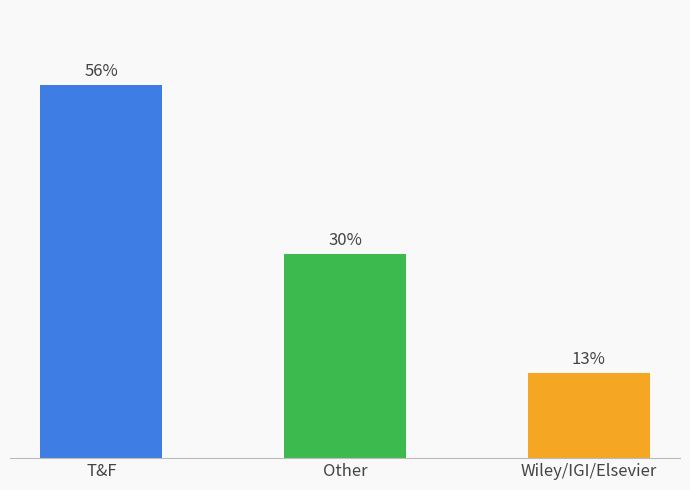

Rank the categories by value from highest to lowest.

T&F, Other, Wiley/IGI/Elsevier